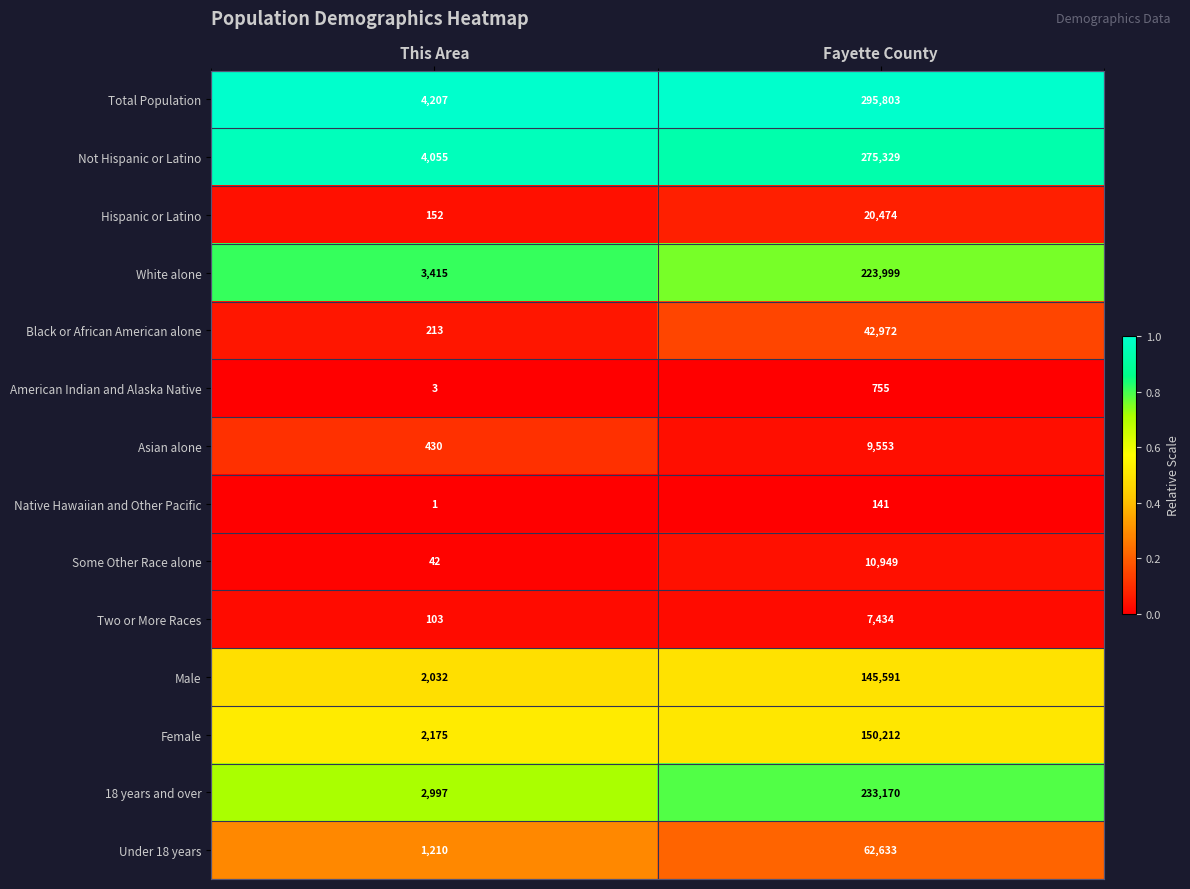

Reading right to left, transcribe all the data shown in this chart.

Total Population: Fayette County=295803	This Area=4207
Not Hispanic or Latino: Fayette County=275329	This Area=4055
Hispanic or Latino: Fayette County=20474	This Area=152
White alone: Fayette County=223999	This Area=3415
Black or African American alone: Fayette County=42972	This Area=213
American Indian and Alaska Native: Fayette County=755	This Area=3
Asian alone: Fayette County=9553	This Area=430
Native Hawaiian and Other Pacific: Fayette County=141	This Area=1
Some Other Race alone: Fayette County=10949	This Area=42
Two or More Races: Fayette County=7434	This Area=103
Male: Fayette County=145591	This Area=2032
Female: Fayette County=150212	This Area=2175
18 years and over: Fayette County=233170	This Area=2997
Under 18 years: Fayette County=62633	This Area=1210